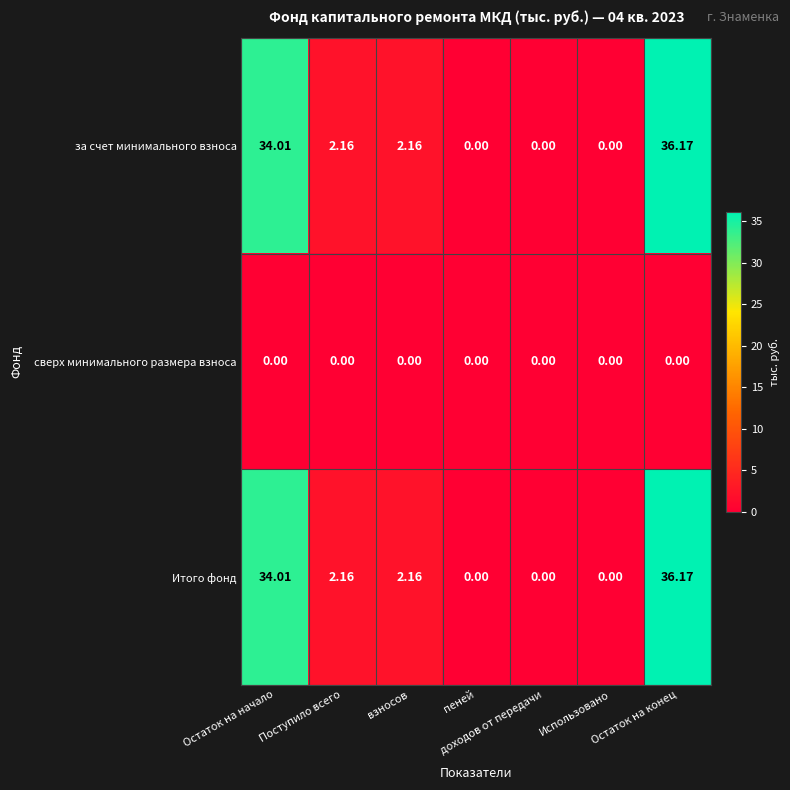

At which label does Итого фонд first exceed 2?

Остаток на начало